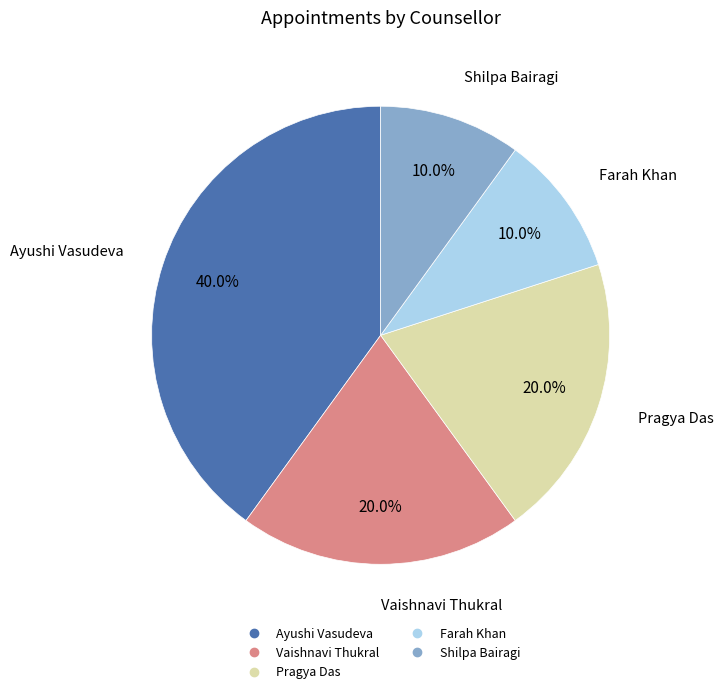

Combined, what portion of the pie is Vaishnavi Thukral and Farah Khan?

30.0%